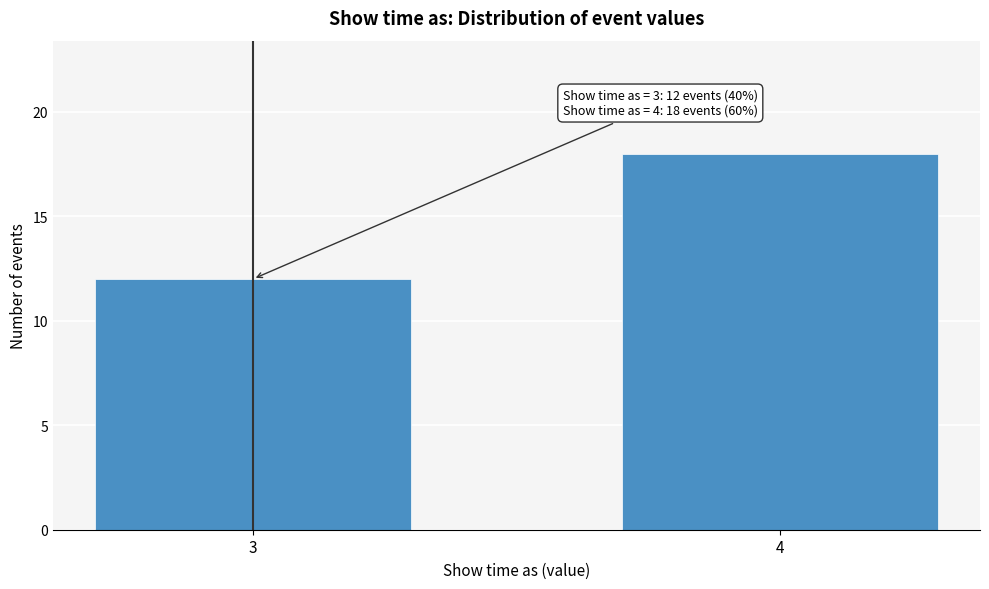

Reading left to right, what are all the values shown in this chart?

12	18